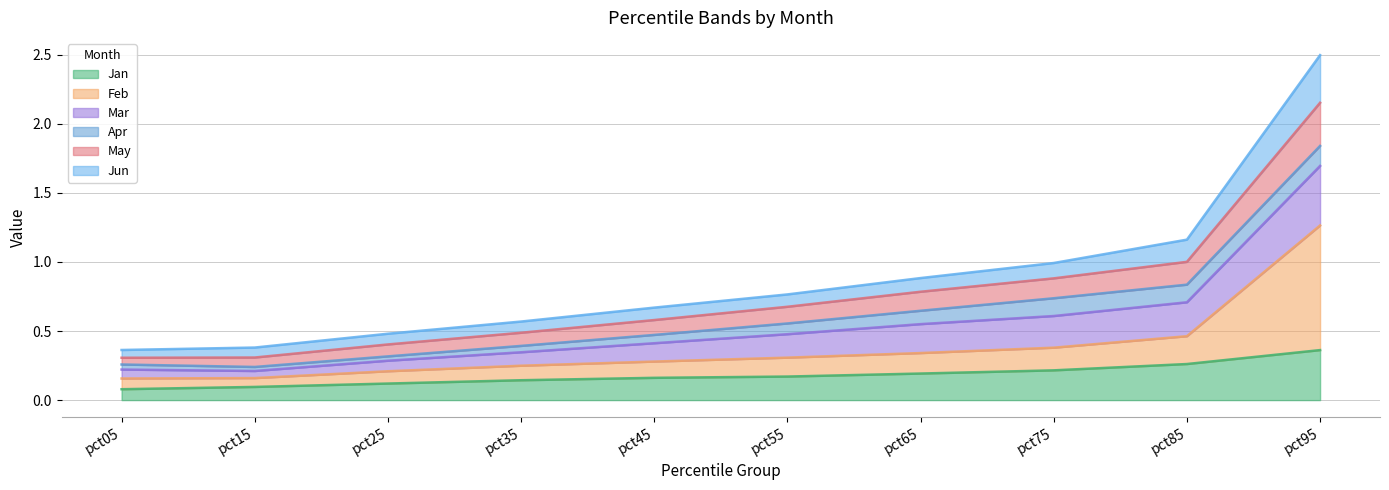

True or false: Jan has a value of 0.2 at pct95.

False